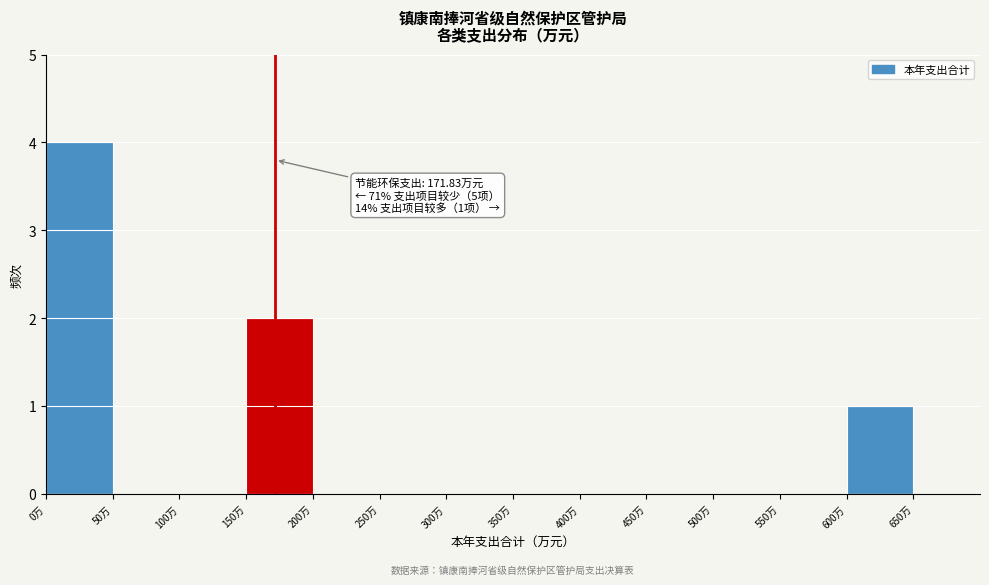

Over which range of the x-axis is the bar tallest?

0 to 50